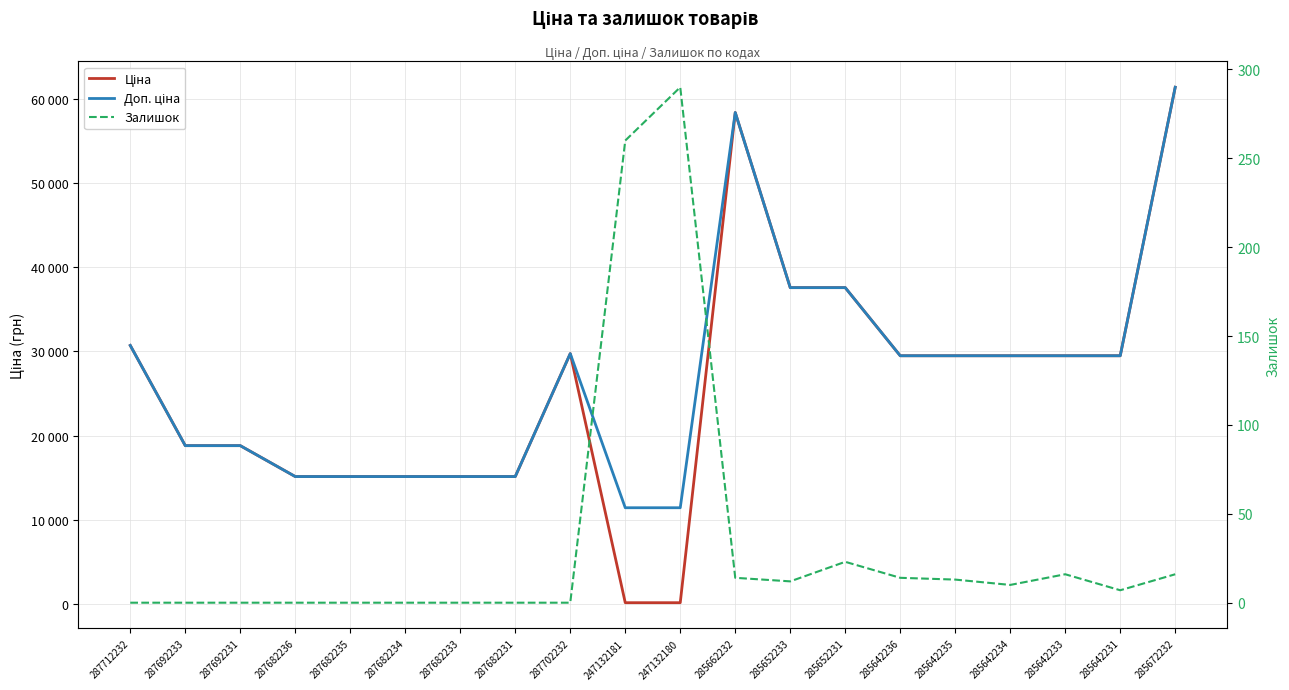

What position from the left is 285642233?

18